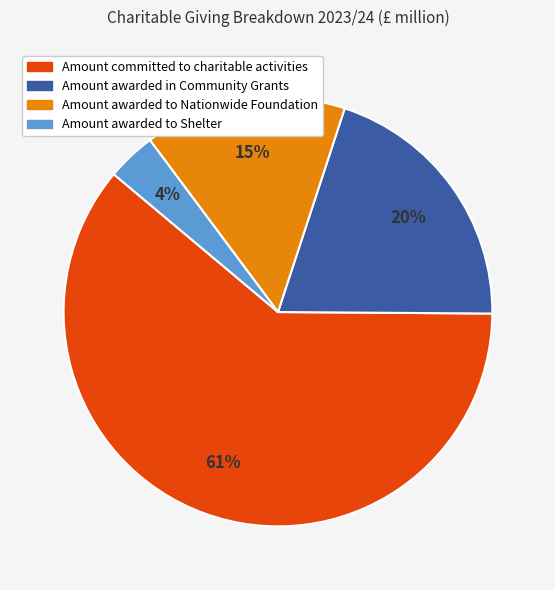

Is the sum of Amount awarded in Community Grants and Amount awarded to Shelter greater than half?

No